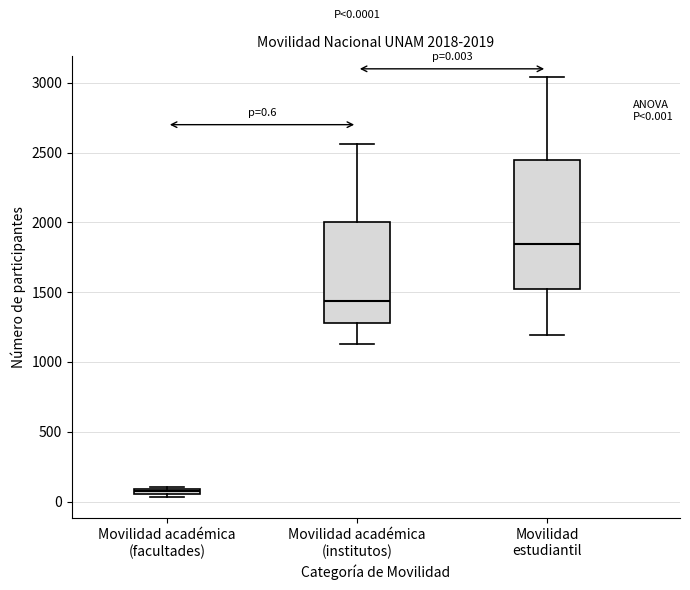

Which box is the tallest, from its lower edge to its upper edge?

Movilidad estudiantil